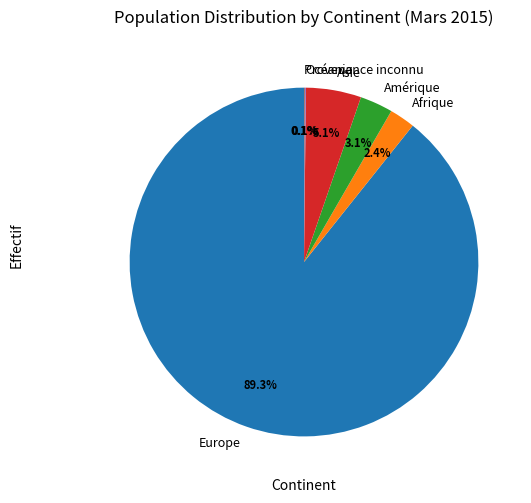

To the nearest percent, what is the difference between the largest and smallest slice percentages?

89%